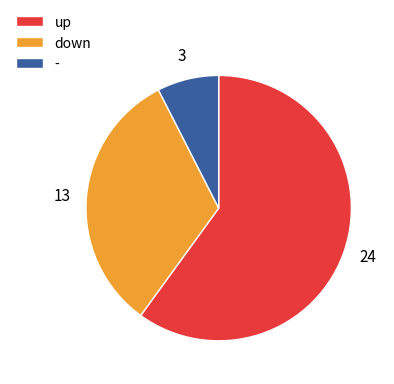

Does - account for over 50% of the chart?

No